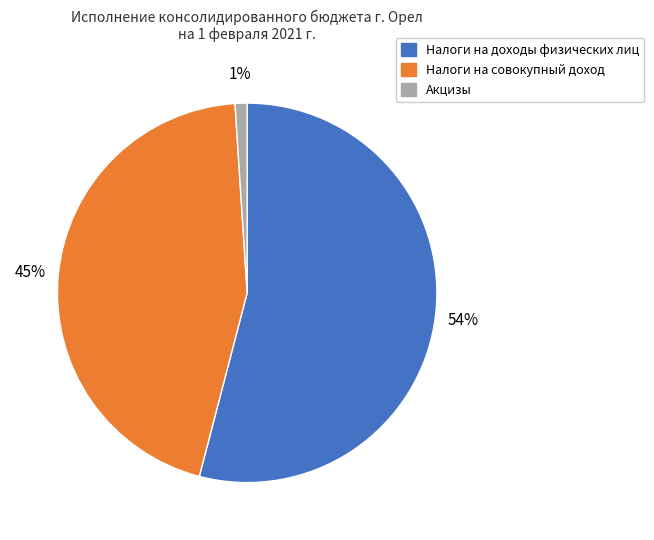

To the nearest percent, what percentage of the pie is Акцизы?

1%